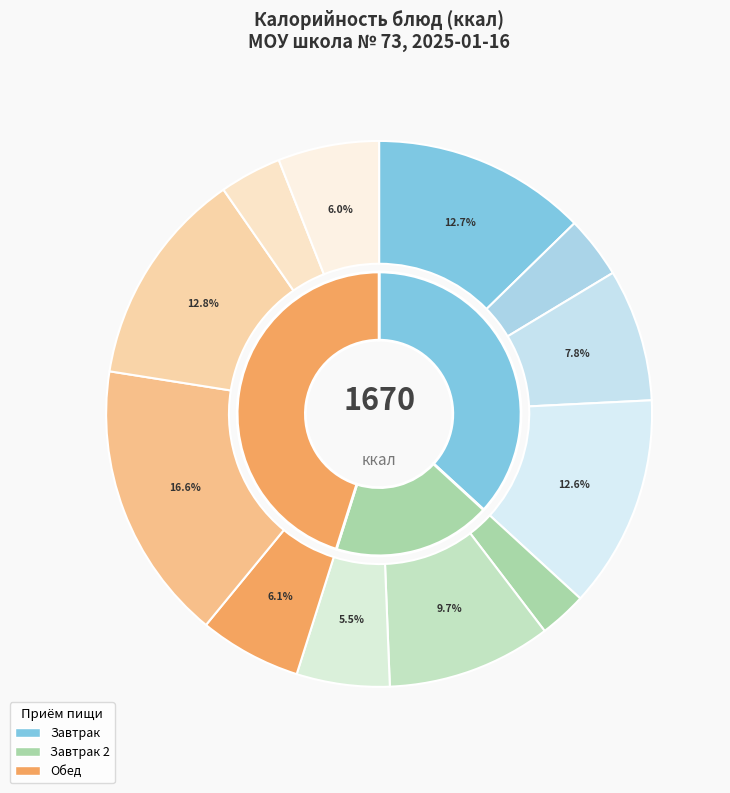

True or false: Чай с сахаром (завтрак) accounts for 14% of the total.

False